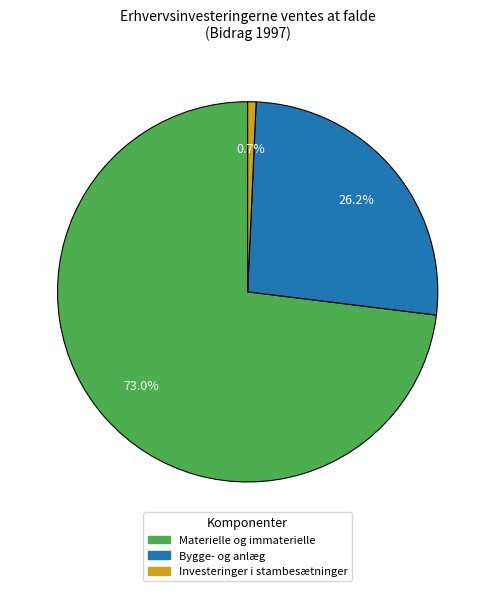

Does any single category account for the majority?

Yes